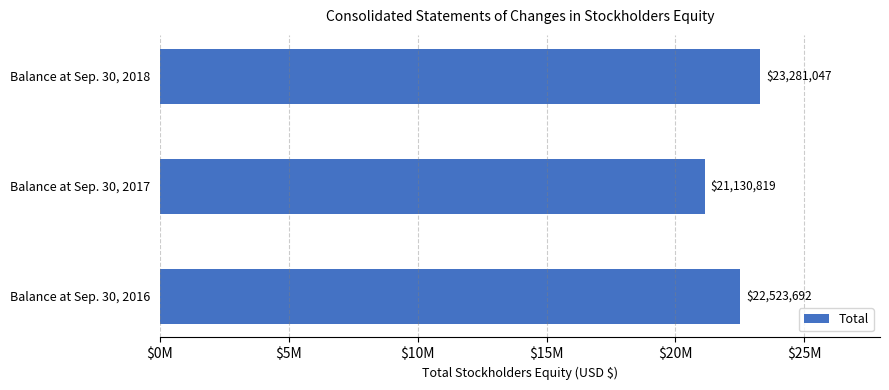

Does the chart contain any negative values?

No